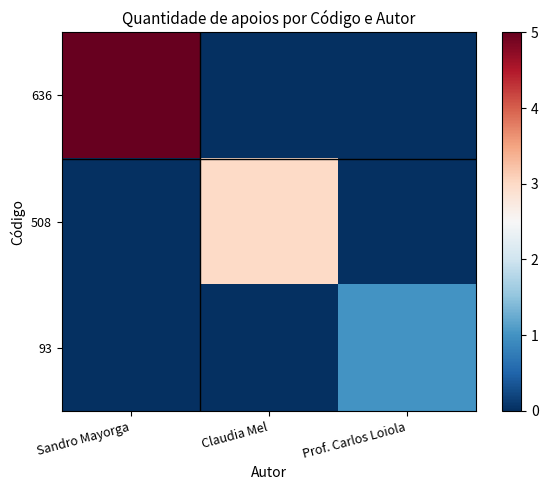

Reading right to left, transcribe all the data shown in this chart.

636: Prof. Carlos Loiola=0	Claudia Mel=0	Sandro Mayorga=5
508: Prof. Carlos Loiola=0	Claudia Mel=3	Sandro Mayorga=0
93: Prof. Carlos Loiola=1	Claudia Mel=0	Sandro Mayorga=0